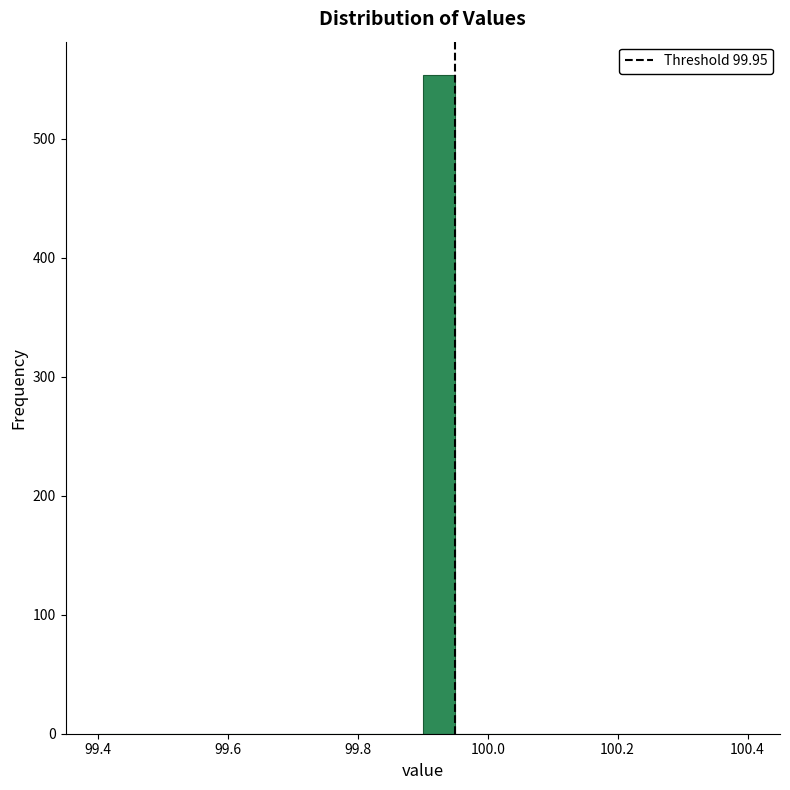

Read against the x-axis, roughly where is the centre of the tallest bar?

99.92